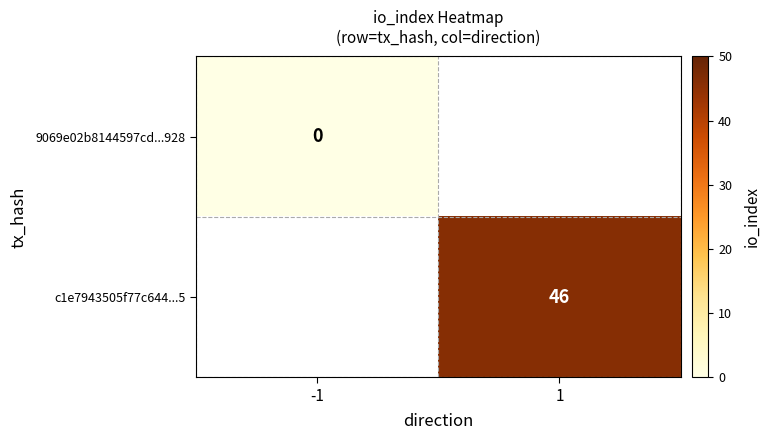

Which label corresponds to the largest value in the chart?

1